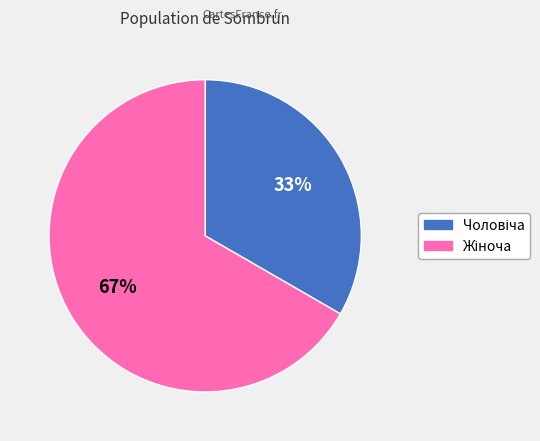

How many slices are in this pie chart?

2